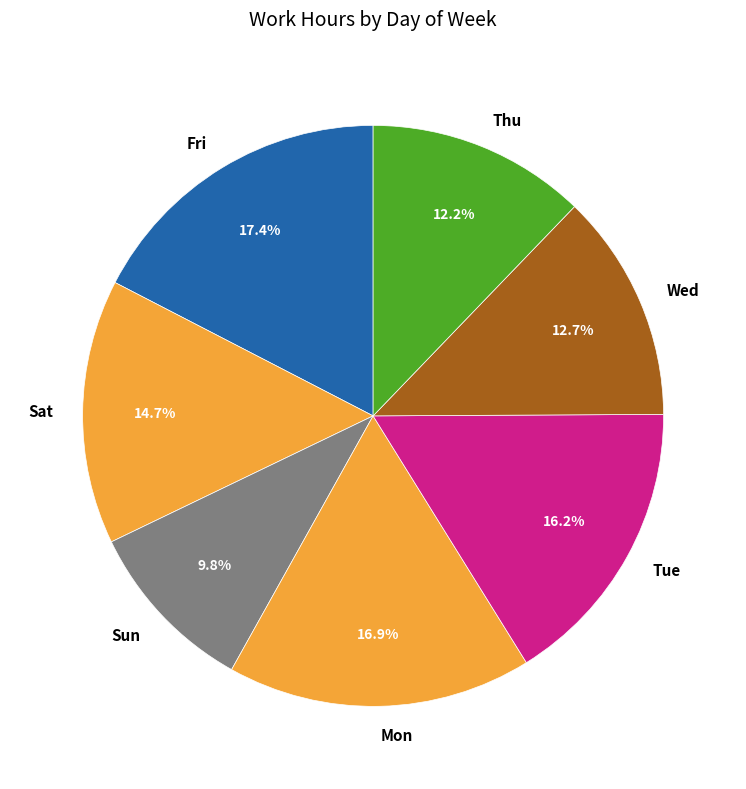

Is there any slice that represents more than half of the pie?

No